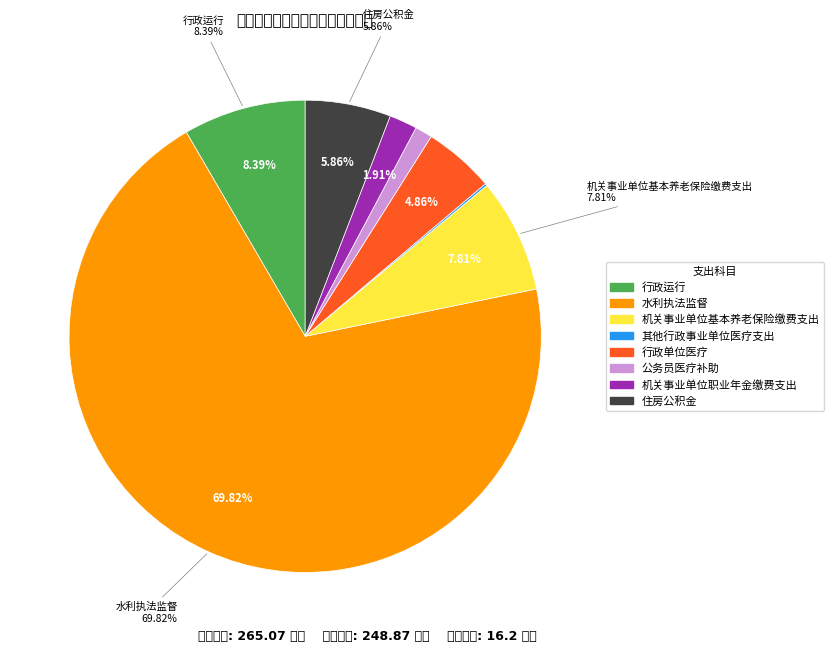

Count the number of slices in the pie.

8